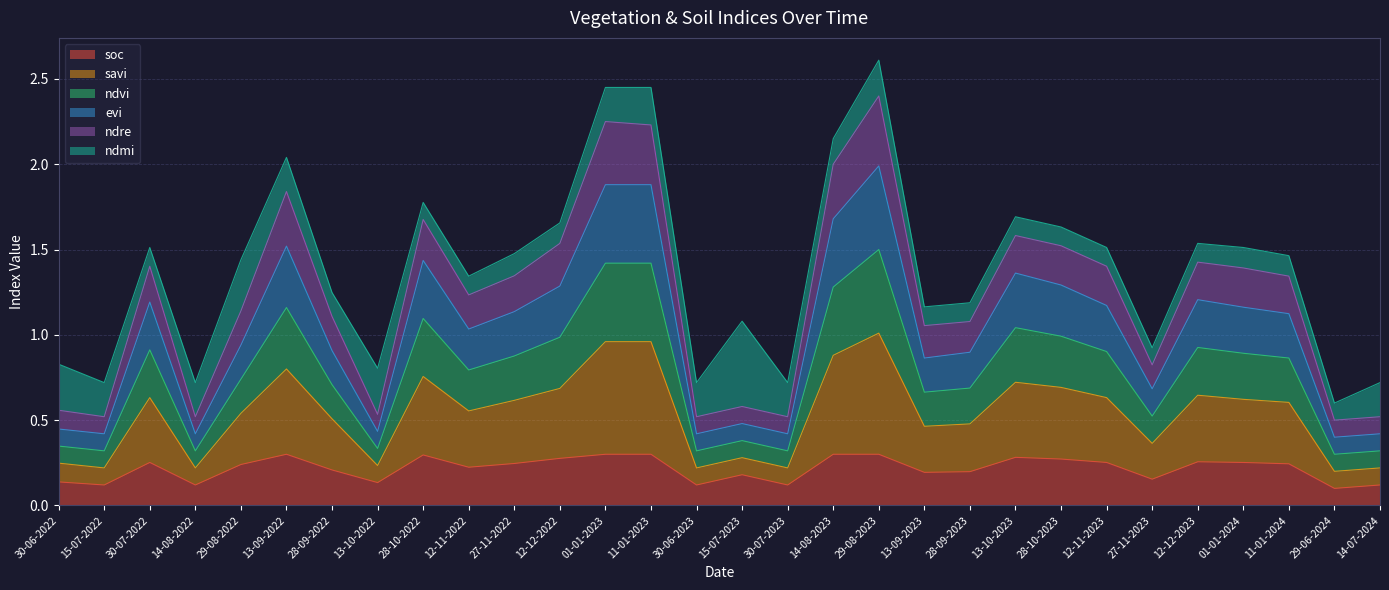

True or false: soc has more than 0 points higher than both neighbors.

True